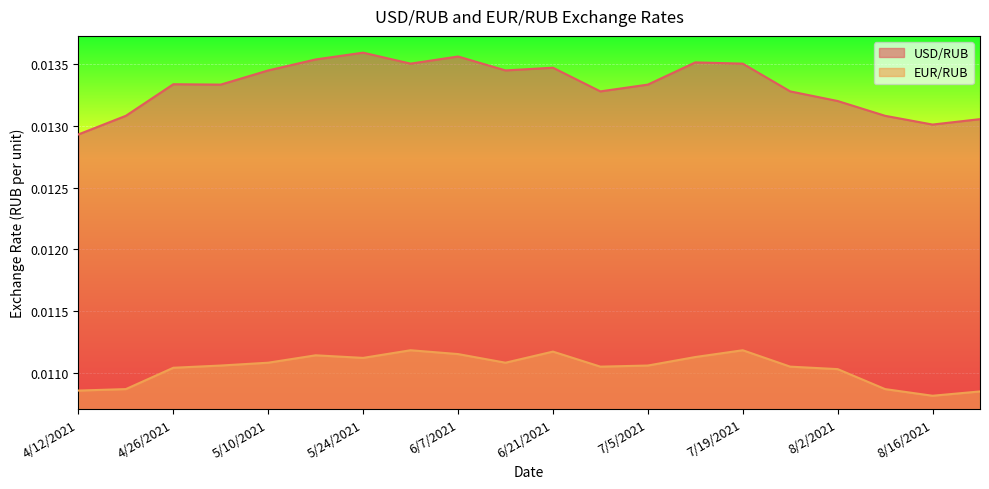

At which category is the sum across all series the highest?

5/24/2021